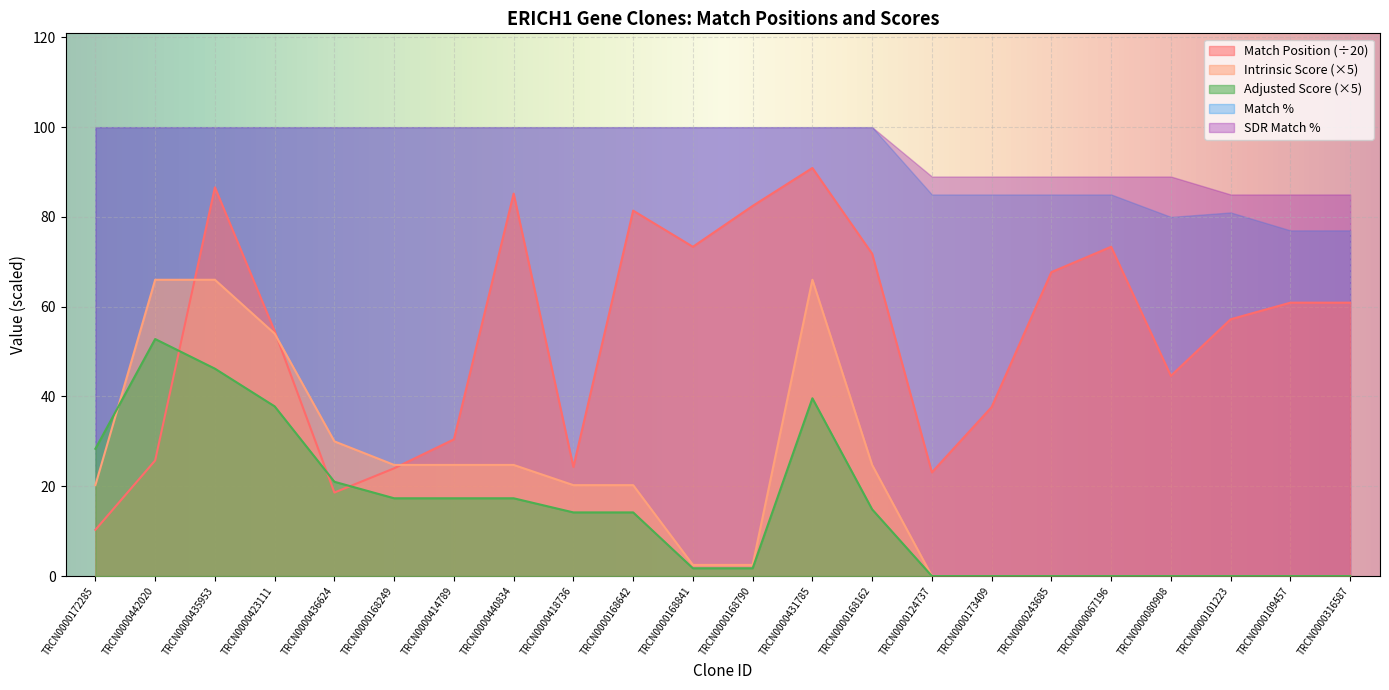

What is the difference between the maximum and second lowest values in the Adjusted Score series?

52.8